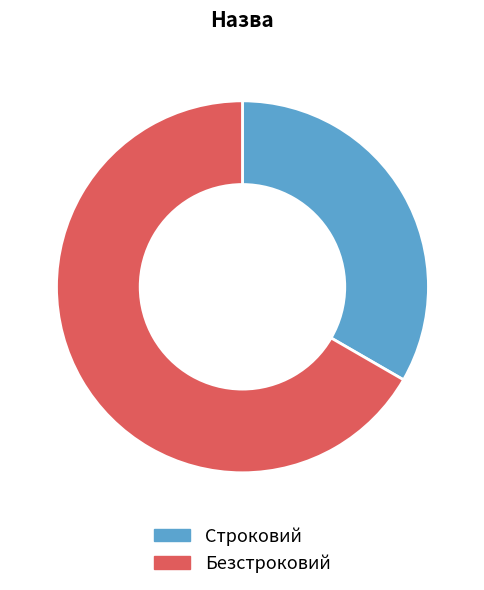

Count the number of slices in the pie.

2